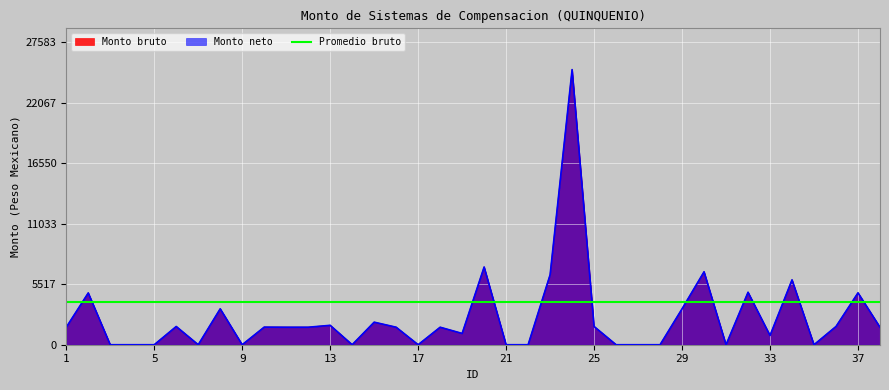

Reading right to left, list all the values displayed in this chart.

Monto bruto: 38=1594.5	37=4730.6	36=1662.2	35=0.0	34=5913.3	33=842.1	32=4783.6	31=0.0	30=6648.8	29=3274.6	28=0.0	27=0.0	26=0.0	25=1662.2	24=25075.6	23=6378.1	22=0.0	21=0.0	20=7083.3	19=1027.8	18=1594.5	17=0.0	16=1594.5	15=2055.6	14=0.0	13=1768.5	12=1594.5	11=1594.5	10=1604.0	9=0.0	8=3274.6	7=0.0	6=1662.2	5=0.0	4=0.0	3=0.0	2=4722.2	1=1594.5
Monto neto: 38=1594.5	37=4730.6	36=1662.2	35=0.0	34=5913.3	33=842.1	32=4783.6	31=0.0	30=6648.8	29=3274.6	28=0.0	27=0.0	26=0.0	25=1662.2	24=25075.6	23=6378.1	22=0.0	21=0.0	20=7083.3	19=1027.8	18=1594.5	17=0.0	16=1594.5	15=2055.6	14=0.0	13=1768.5	12=1594.5	11=1594.5	10=1604.0	9=0.0	8=3274.6	7=0.0	6=1662.2	5=0.0	4=0.0	3=0.0	2=4722.2	1=1594.5